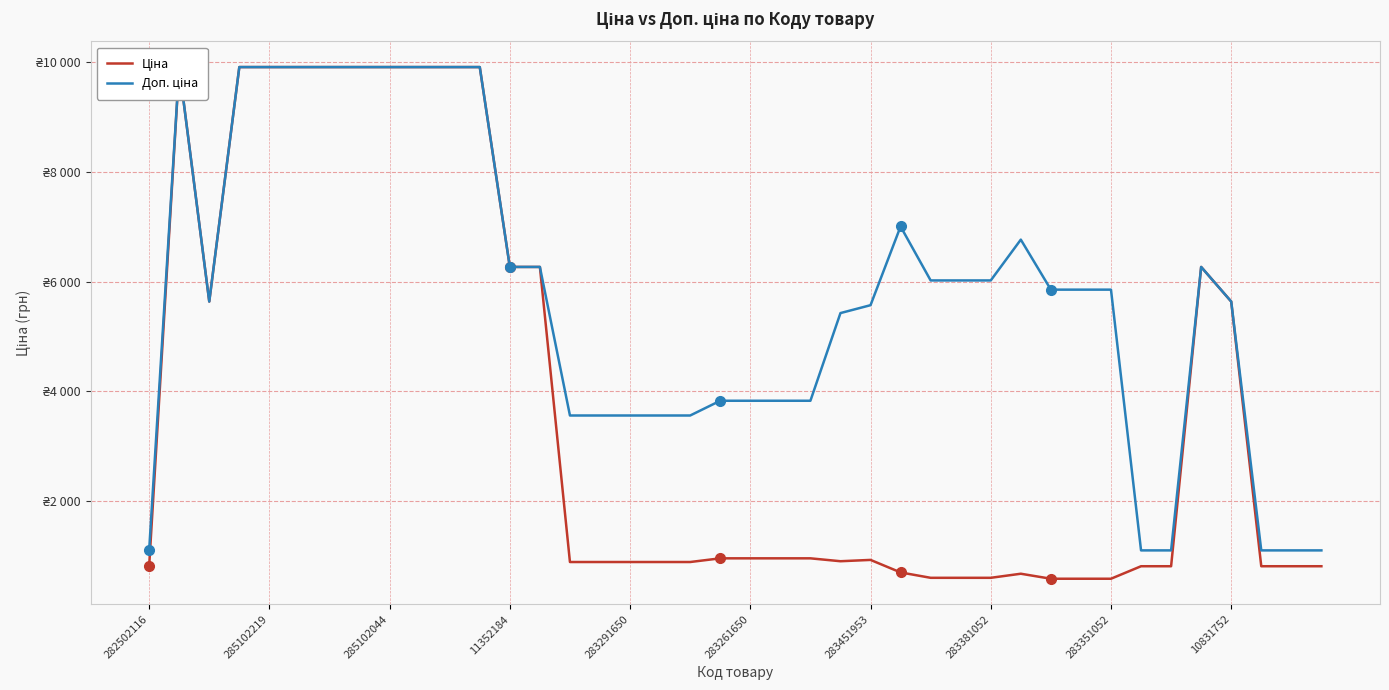

How many values in the Доп. ціна series exceed 5852?

21